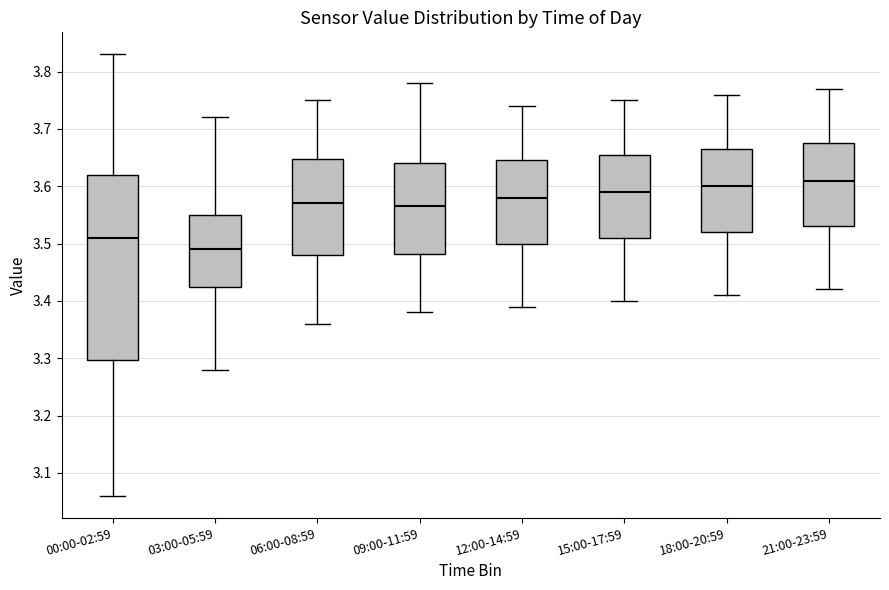

Reading left to right, read every box against the y-axis: the position of its median line, the range the box covers, and the ends of its whiskers. The values are not printed on the chart, so give them approximately, as read against the axis.

00:00-02:59: median 3.51, box 3.30 to 3.62, whiskers 3.06 to 3.83
03:00-05:59: median 3.49, box 3.43 to 3.55, whiskers 3.28 to 3.72
06:00-08:59: median 3.57, box 3.48 to 3.65, whiskers 3.36 to 3.75
09:00-11:59: median 3.57, box 3.48 to 3.64, whiskers 3.38 to 3.78
12:00-14:59: median 3.58, box 3.50 to 3.65, whiskers 3.39 to 3.74
15:00-17:59: median 3.59, box 3.51 to 3.66, whiskers 3.40 to 3.75
18:00-20:59: median 3.60, box 3.52 to 3.67, whiskers 3.41 to 3.76
21:00-23:59: median 3.61, box 3.53 to 3.68, whiskers 3.42 to 3.77